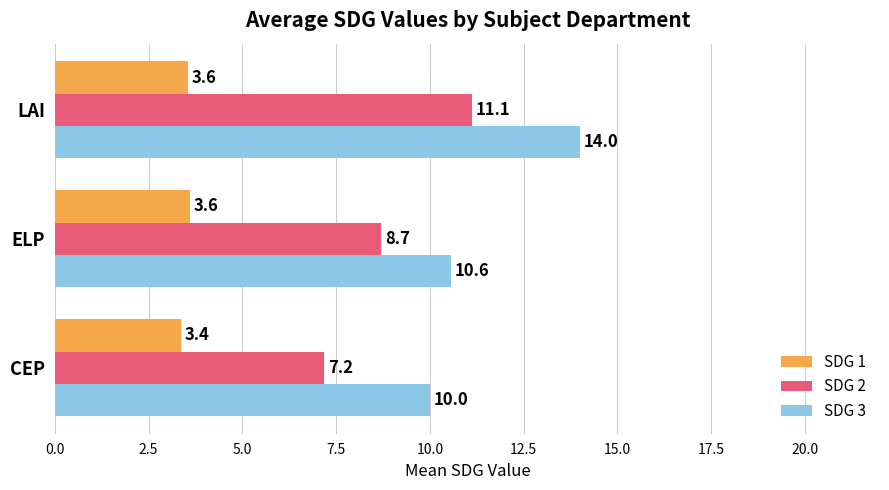

What is the difference between the maximum and minimum values in the SDG 3 series?

4.0